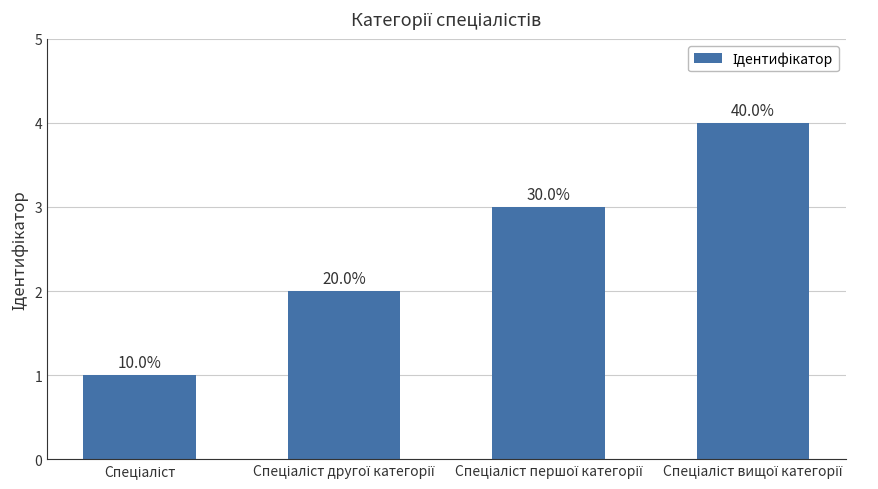

Reading left to right, what are all the values shown in this chart?

Спеціаліст=1	Спеціаліст другої категорії=2	Спеціаліст першої категорії=3	Спеціаліст вищої категорії=4